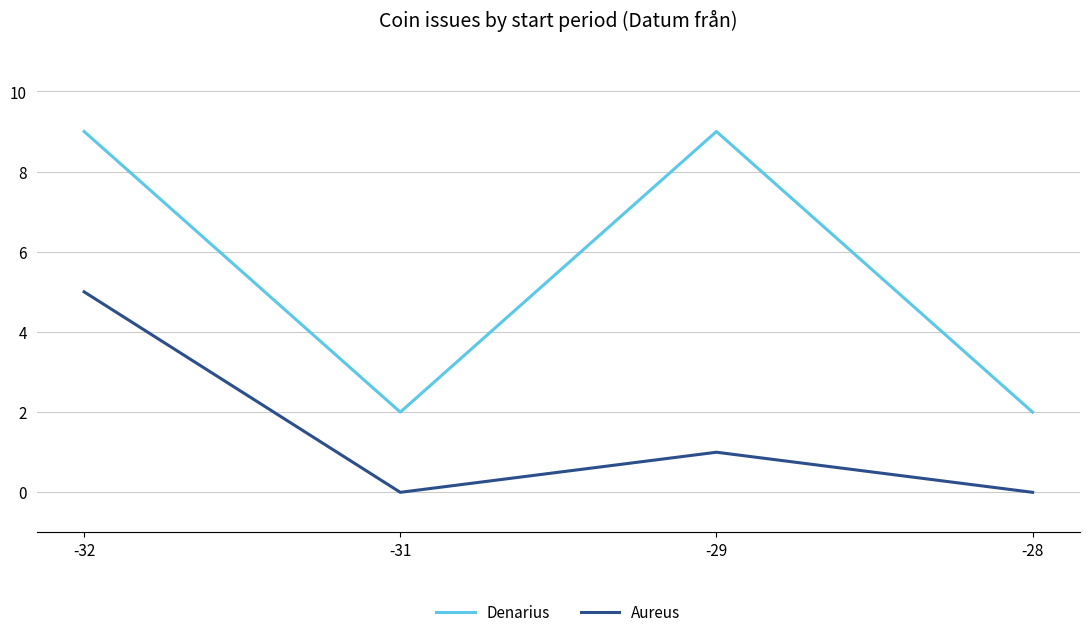

Reading right to left, extract all data points from this chart.

Denarius: 2	9	2	9
Aureus: 0	1	0	5